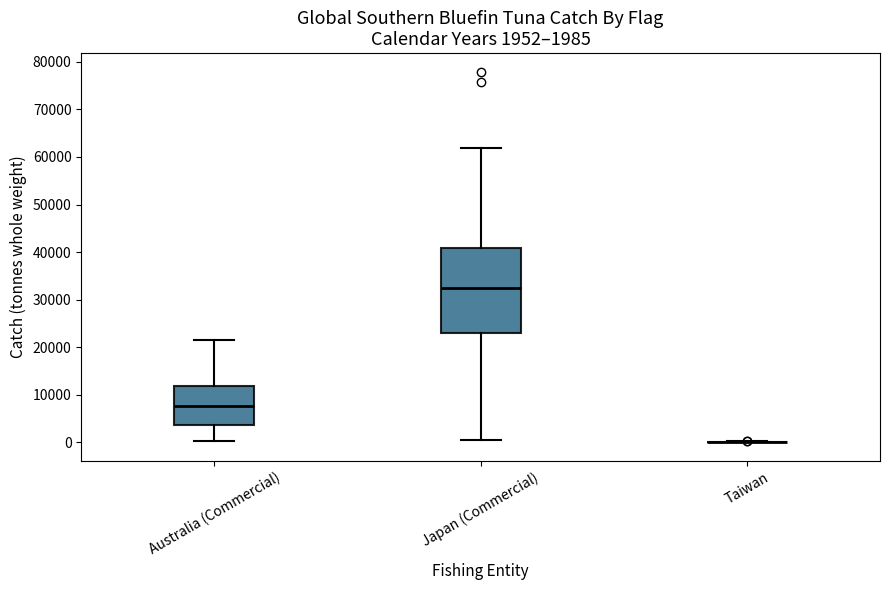

Which box is the tallest, from its lower edge to its upper edge?

Japan (Commercial)